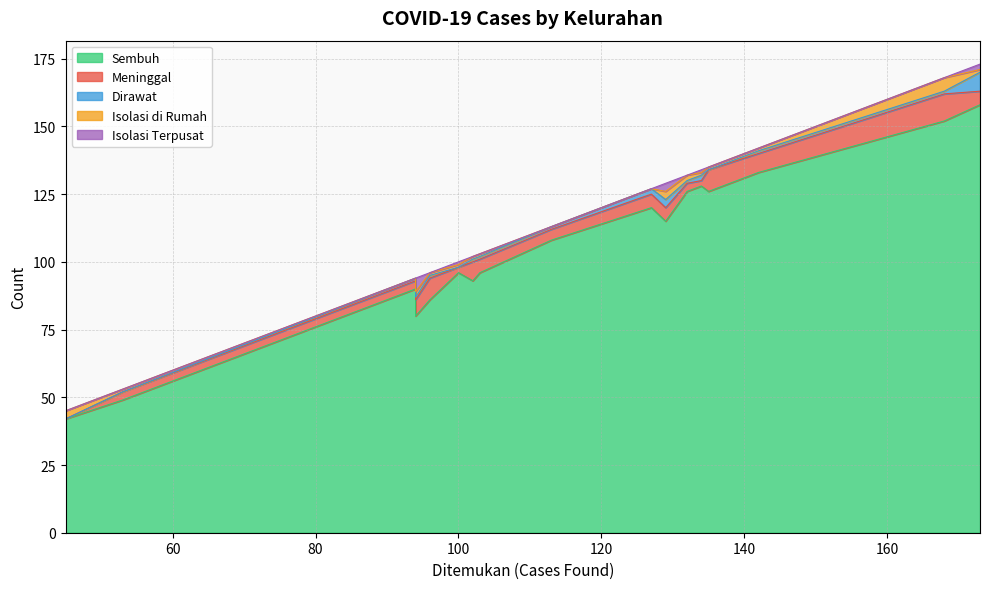

True or false: Sembuh and Isolasi di Rumah intersect in this chart.

False